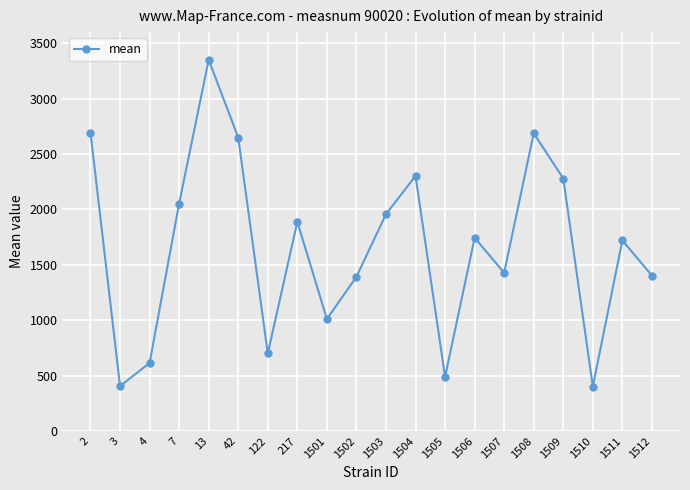

Is it true that the value at 2 is 2694.1?

True